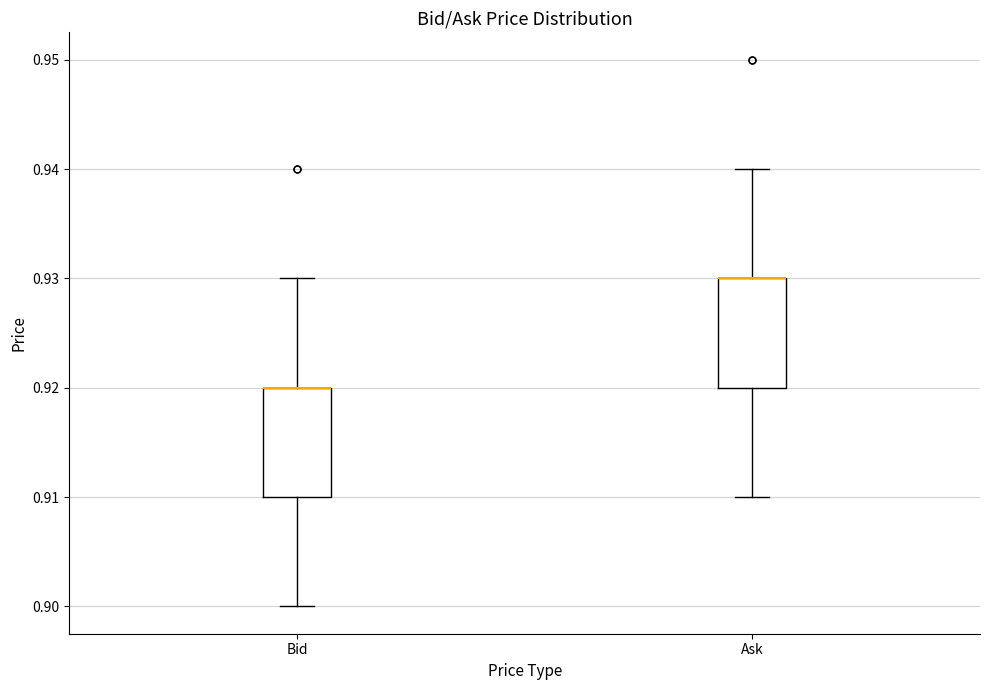

Reading left to right, transcribe this box plot: for each box, give where its median line is, the range the box spans, and where its two whiskers end, as read against the y-axis. The values are not printed on the chart, so give them approximately, as read against the axis.

Bid: median 0.92 (drawn on the box's upper edge), box 0.91 to 0.92, whiskers 0.90 to 0.93
Ask: median 0.93 (drawn on the box's upper edge), box 0.92 to 0.93, whiskers 0.91 to 0.94